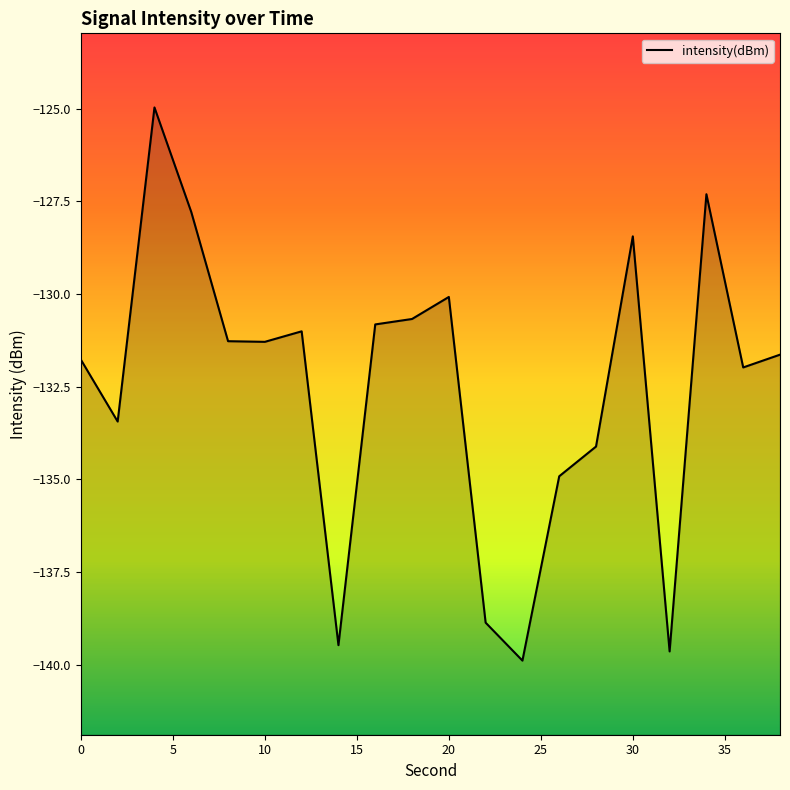

What is the difference between the maximum and minimum values?

14.9